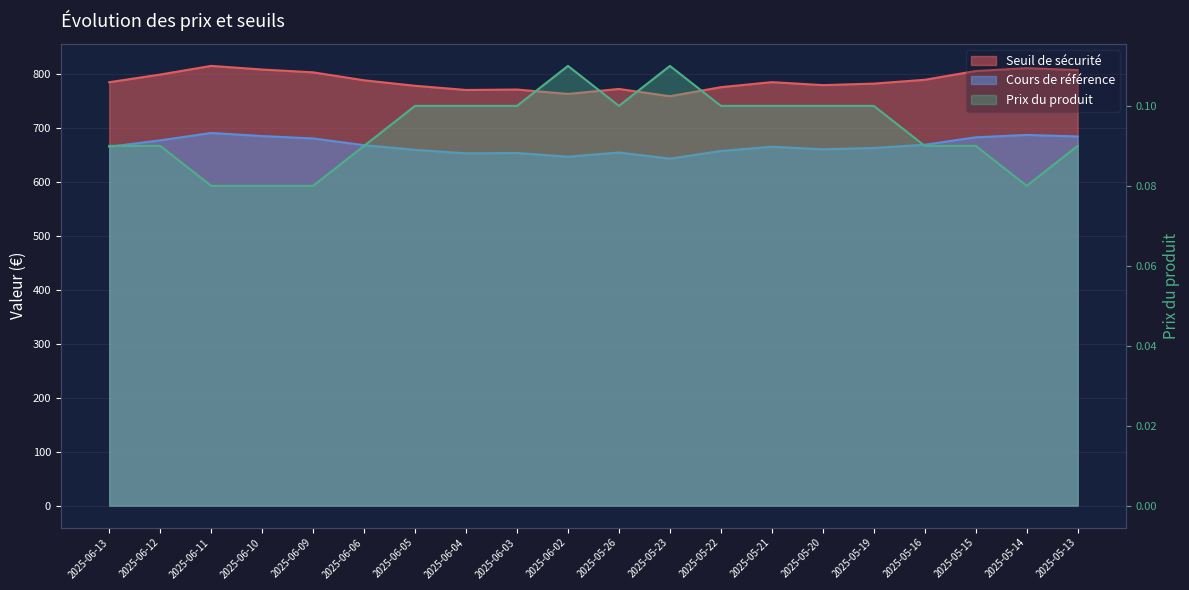

True or false: Cours de référence has a value of 690.2 at 2025-06-11.

True